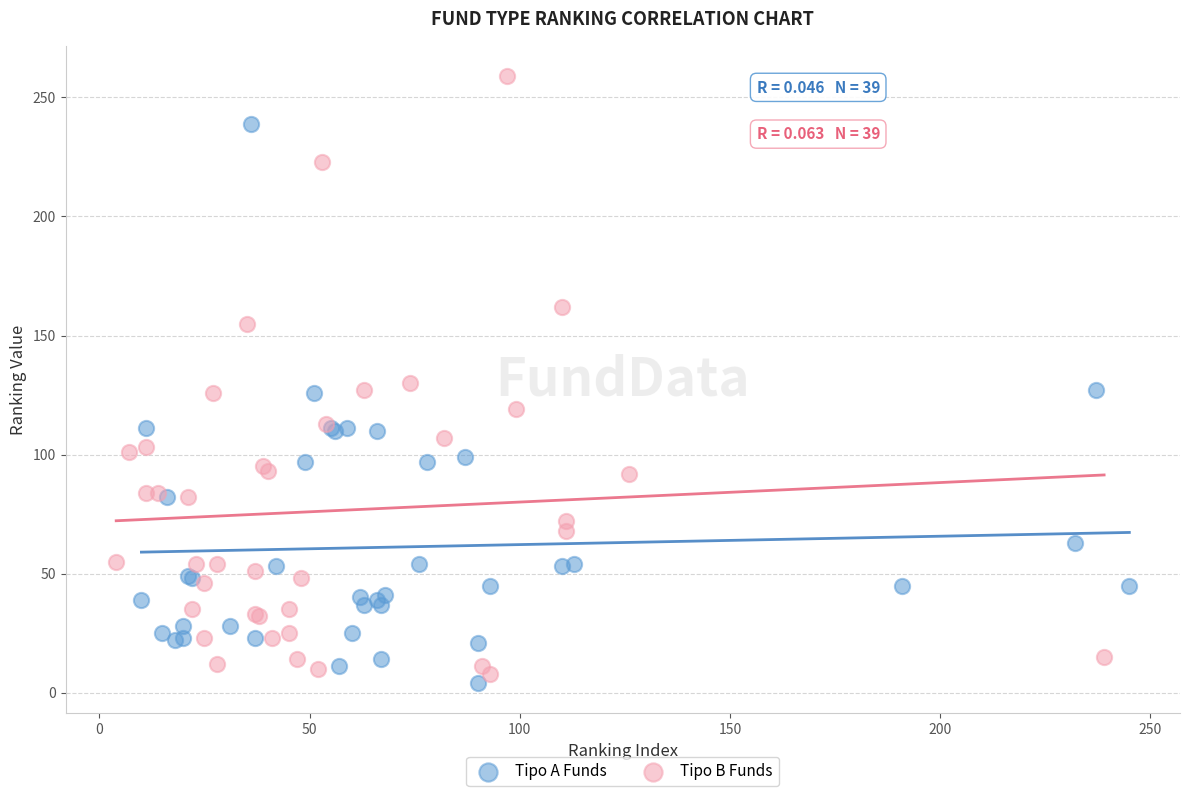

Which series contains the highest Y value?

Tipo B Funds